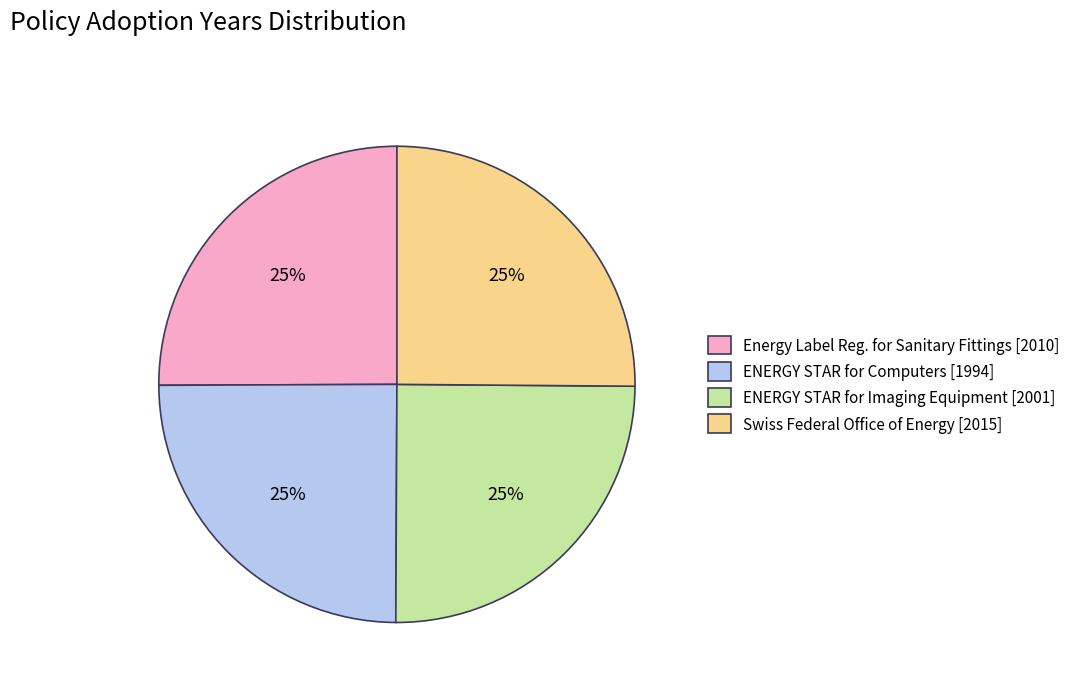

What is the ratio of the value at Swiss Federal Office of Energy [2015] to the value at Energy Label Reg. for Sanitary Fittings [2010]?

1.0